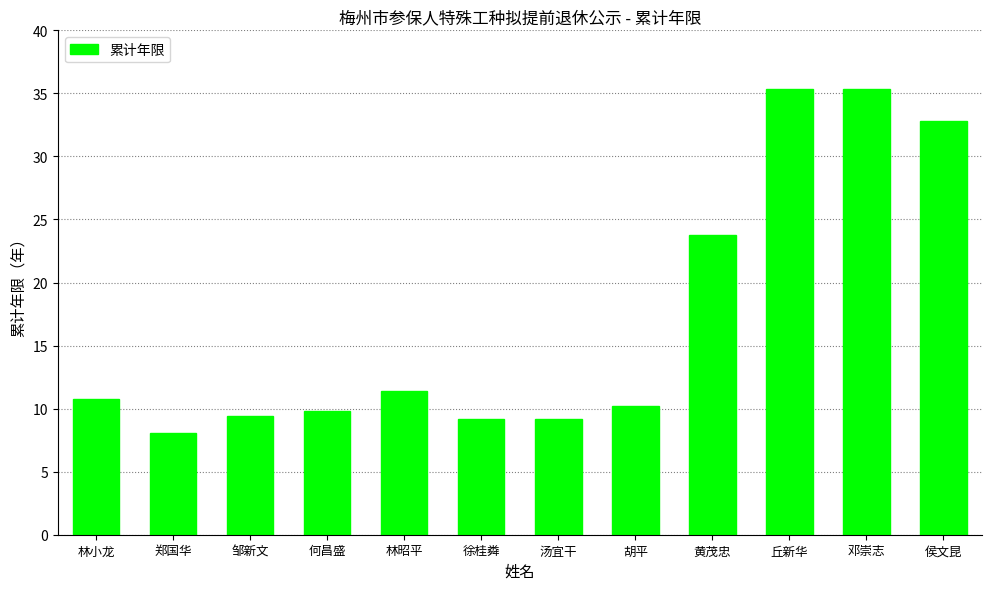

Between 郑国华 and 胡平, which is larger?

胡平